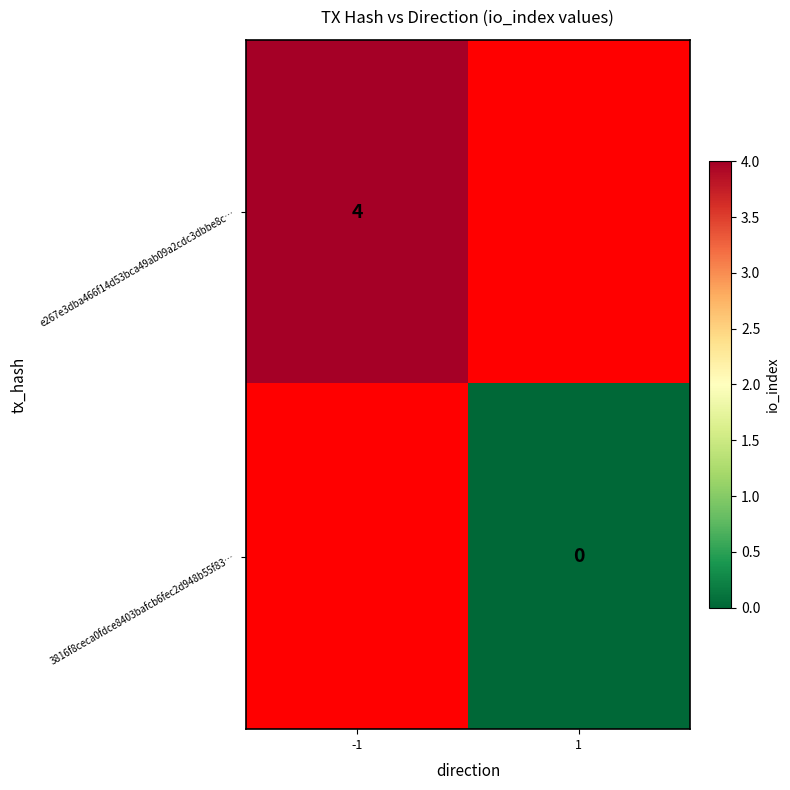

True or false: e267e3dba466f14d53bca49ab09a2cdc3dbbe8c… has a value of 4 at -1.

True